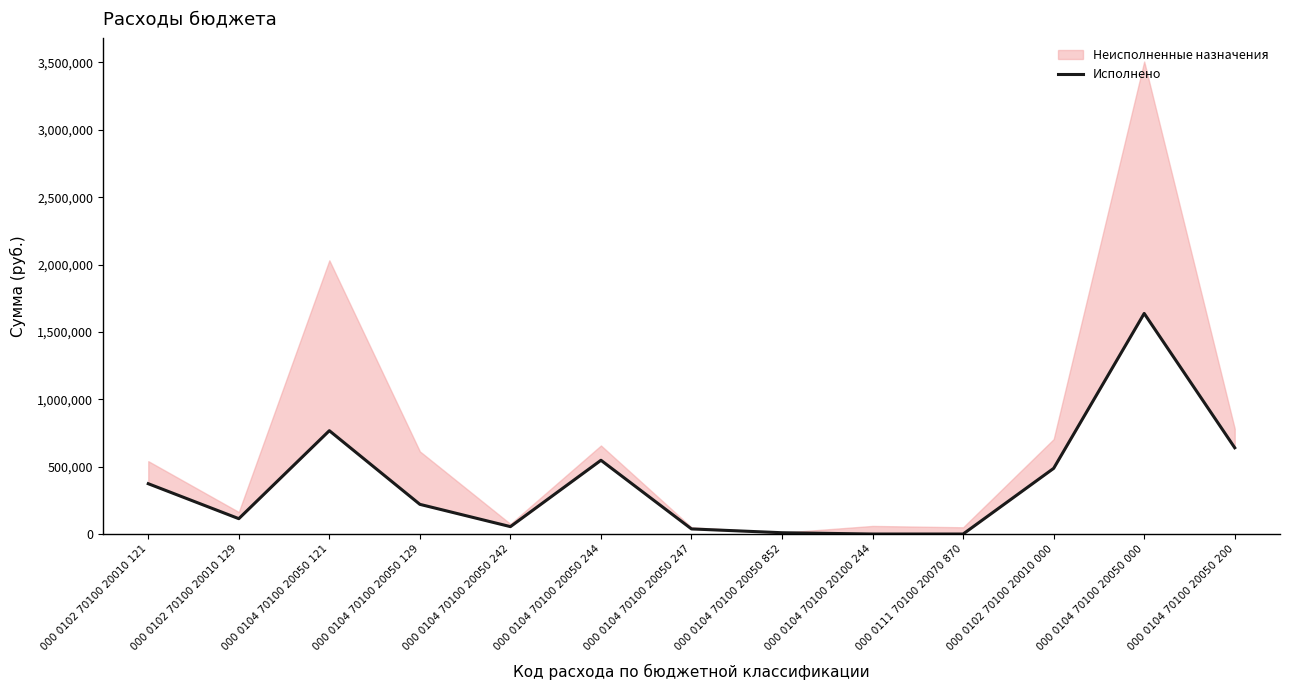

What is the change in value from 000 0102 70100 20010 000 to 000 0104 70100 20050 000?

+1149733.2